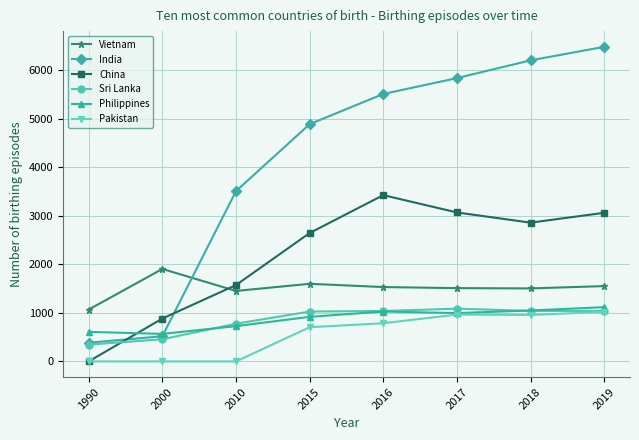

At which label does Sri Lanka reach its minimum?

1990